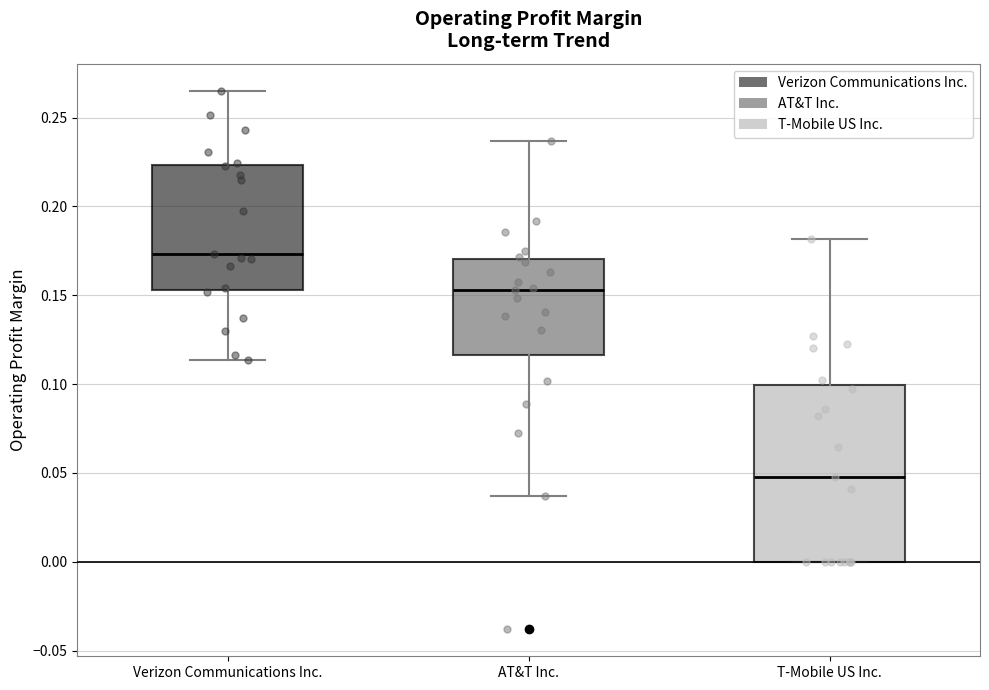

Which box has the highest median line?

Verizon Communications Inc.